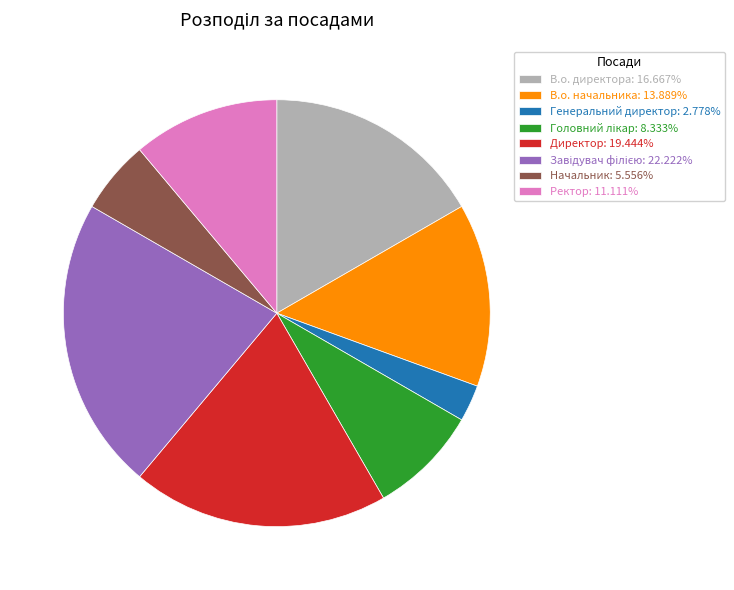

Does Генеральний директор: 2.778% account for over 50% of the chart?

No